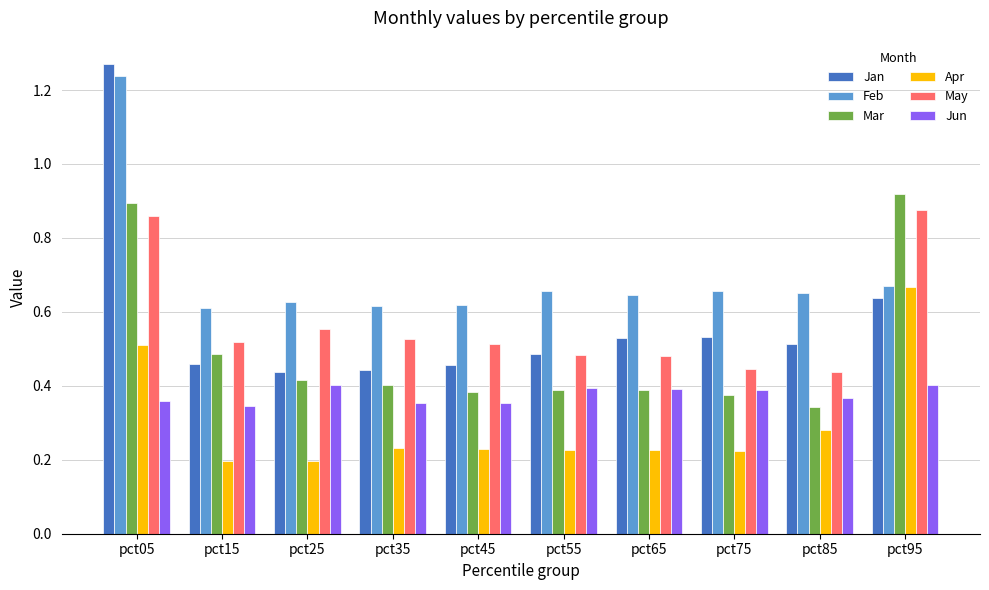

Is it true that Jun equals 0.6 at pct25?

False